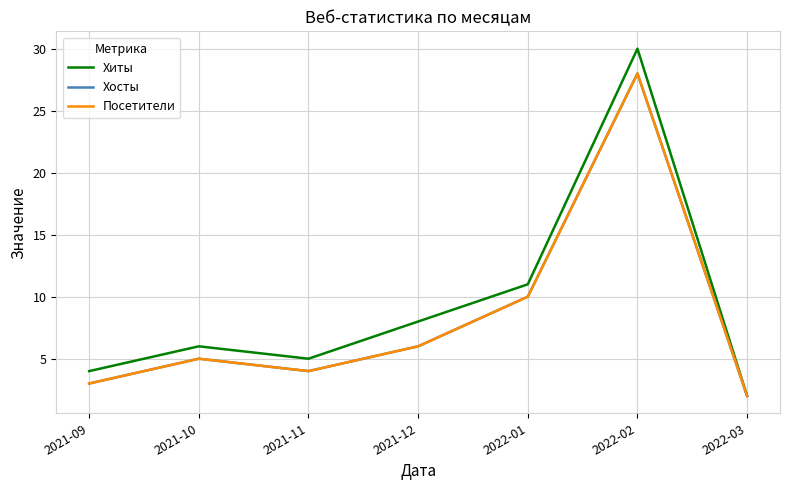

At which label does Хосты first exceed 5?

2021-12